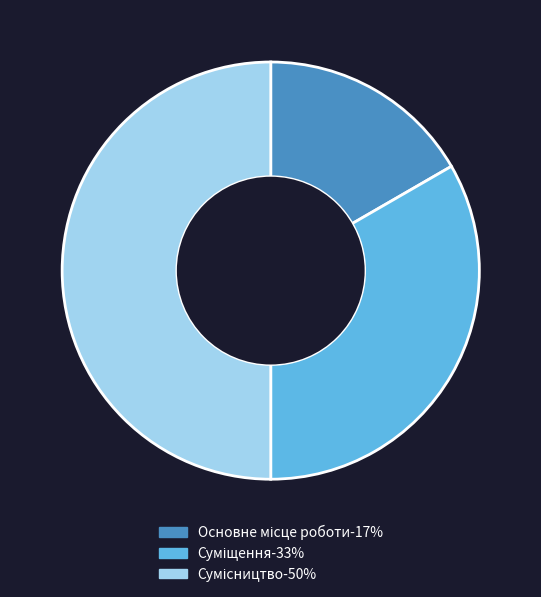

How many slices are in this pie chart?

3